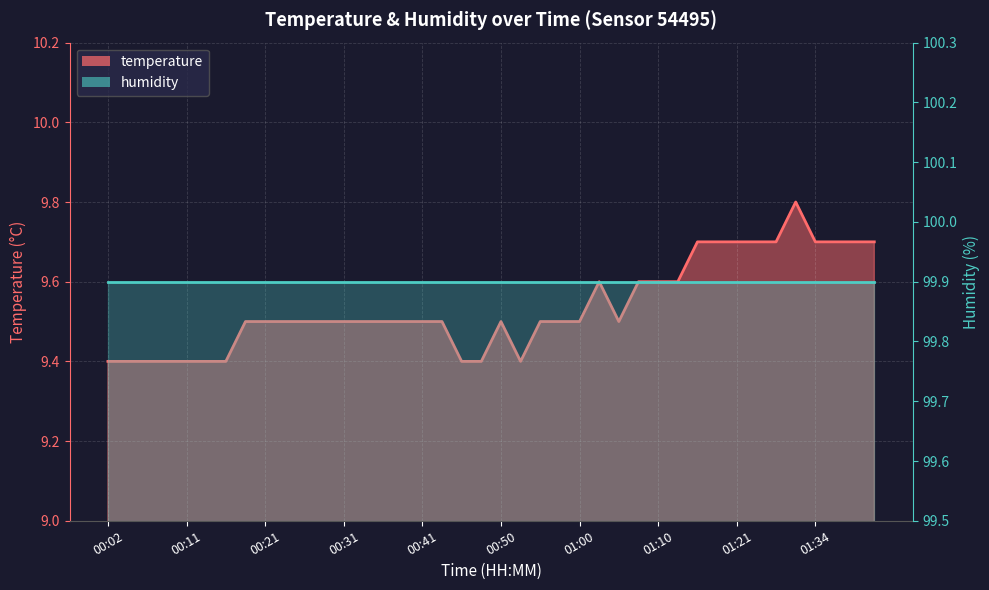

What is the approximate value at 00:26?

9.5